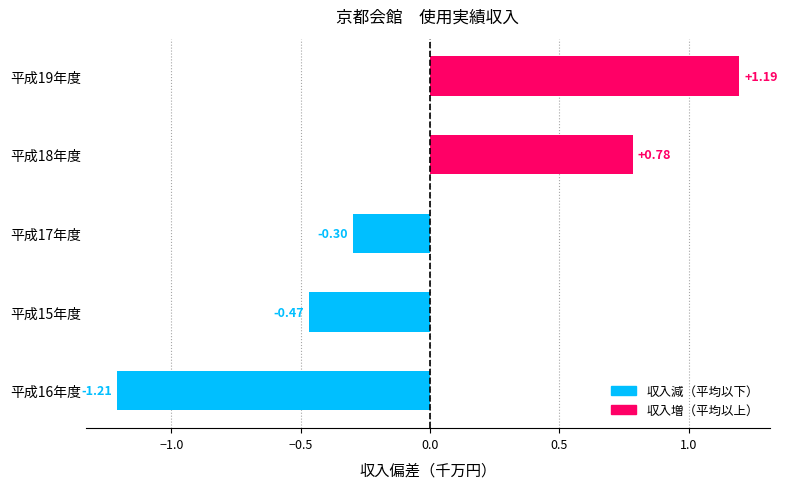

How many data points are less than 0?

3